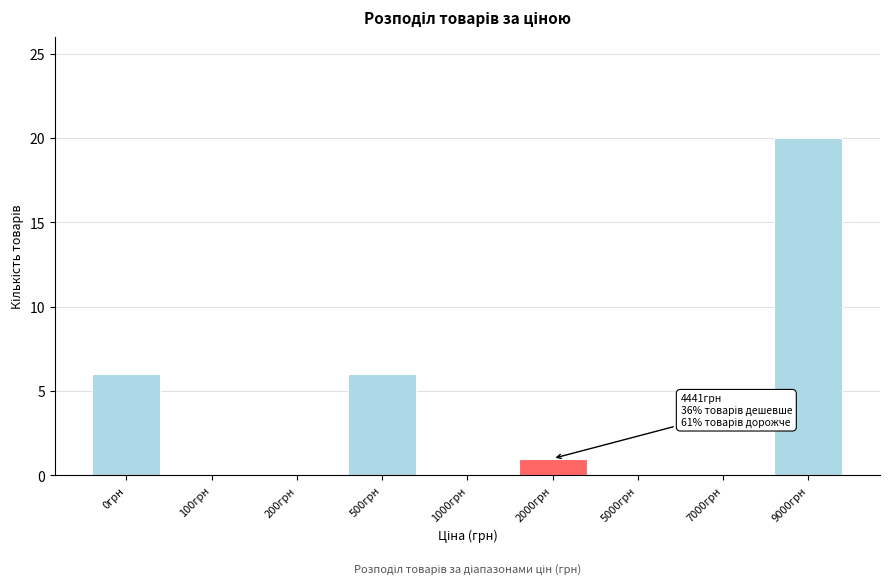

Reading right to left, transcribe all the data shown in this chart.

9000грн=20	7000грн=0	5000грн=0	2000грн=1	1000грн=0	500грн=6	200грн=0	100грн=0	0грн=6